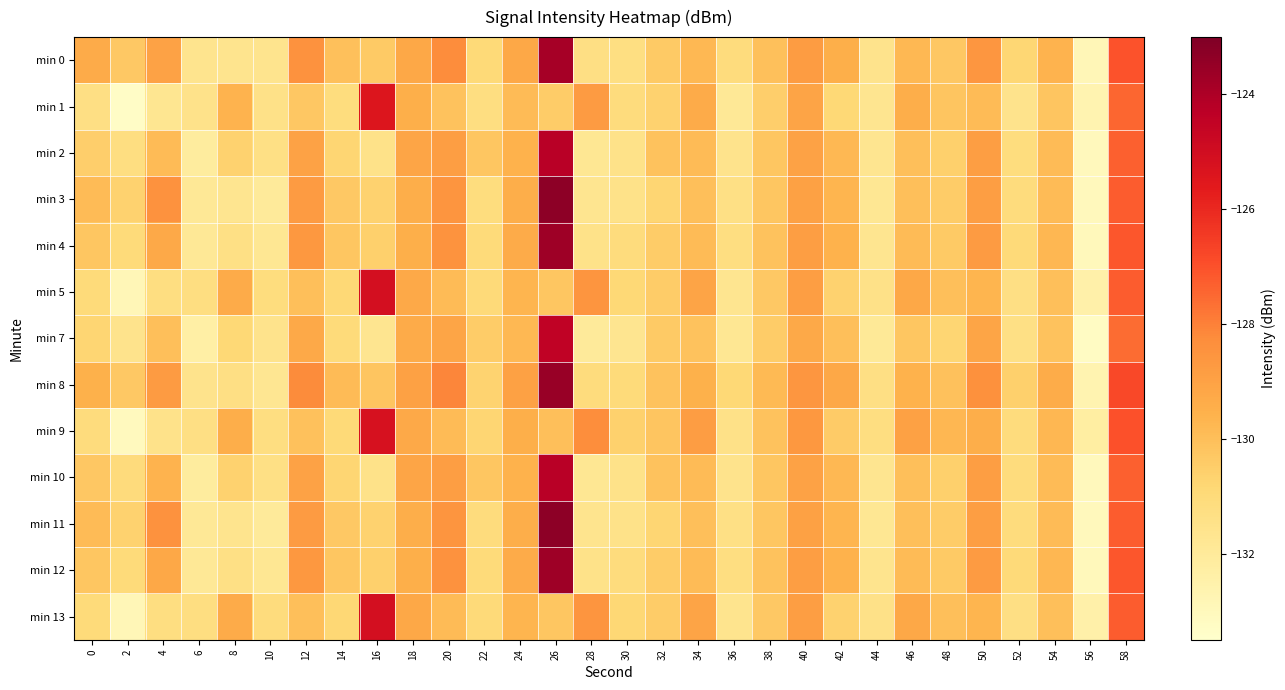

Reading right to left, transcribe all the data shown in this chart.

min 0: 58=-127.0	56=-132.9	54=-129.6	52=-130.8	50=-128.6	48=-130.3	46=-129.8	44=-131.5	42=-129.4	40=-128.8	38=-130.0	36=-131.1	34=-129.8	32=-130.4	30=-131.3	28=-131.3	26=-123.9	24=-129.2	22=-130.9	20=-128.3	18=-129.2	16=-130.4	14=-130.0	12=-128.4	10=-131.6	8=-131.6	6=-131.6	4=-129.0	2=-130.3	0=-129.3
min 1: 58=-127.5	56=-132.7	54=-130.2	52=-131.5	50=-129.9	48=-130.2	46=-129.4	44=-131.7	42=-130.9	40=-129.1	38=-130.5	36=-131.9	34=-129.3	32=-130.7	30=-131.1	28=-128.8	26=-130.5	24=-129.9	22=-131.2	20=-130.1	18=-129.5	16=-125.4	14=-131.2	12=-130.3	10=-131.4	8=-129.6	6=-131.5	4=-131.7	2=-133.3	0=-131.3
min 2: 58=-127.3	56=-133.0	54=-129.9	52=-131.1	50=-128.9	48=-130.6	46=-130.0	44=-131.7	42=-129.8	40=-129.0	38=-130.2	36=-131.6	34=-129.9	32=-130.1	30=-131.5	28=-131.8	26=-124.2	24=-129.6	22=-130.2	20=-128.9	18=-129.1	16=-131.5	14=-130.8	12=-129.0	10=-131.3	8=-130.7	6=-132.1	4=-129.9	2=-131.2	0=-130.5
min 3: 58=-127.2	56=-133.0	54=-129.9	52=-131.1	50=-128.9	48=-130.5	46=-130.0	44=-131.8	42=-129.7	40=-129.0	38=-130.2	36=-131.3	34=-130.0	32=-130.8	30=-131.5	28=-131.7	26=-123.3	24=-129.4	22=-131.1	20=-128.5	18=-129.4	16=-130.7	14=-130.3	12=-128.8	10=-132.0	8=-131.7	6=-131.9	4=-128.4	2=-130.7	0=-129.9
min 4: 58=-127.1	56=-133.0	54=-129.8	52=-131.0	50=-128.8	48=-130.3	46=-129.9	44=-131.7	42=-129.6	40=-128.9	38=-130.1	36=-131.2	34=-129.9	32=-130.5	30=-131.1	28=-131.5	26=-123.7	24=-129.3	22=-131.0	20=-128.5	18=-129.5	16=-130.6	14=-130.2	12=-128.7	10=-131.8	8=-131.3	6=-131.9	4=-129.2	2=-131.0	0=-130.2
min 5: 58=-127.2	56=-132.5	54=-130.0	52=-131.3	50=-129.7	48=-130.0	46=-129.2	44=-131.4	42=-130.7	40=-128.9	38=-130.3	36=-131.7	34=-129.1	32=-130.4	30=-130.9	28=-128.5	26=-130.2	24=-129.7	22=-131.0	20=-129.9	18=-129.2	16=-125.1	14=-130.9	12=-130.0	10=-131.1	8=-129.3	6=-131.2	4=-131.2	2=-132.9	0=-131.0
min 7: 58=-127.6	56=-133.2	54=-130.1	52=-131.3	50=-129.1	48=-130.8	46=-130.2	44=-131.9	42=-130.0	40=-129.2	38=-130.5	36=-131.8	34=-130.1	32=-130.3	30=-131.7	28=-132.0	26=-124.5	24=-129.8	22=-130.5	20=-129.1	18=-129.3	16=-131.7	14=-131.0	12=-129.2	10=-131.6	8=-130.9	6=-132.3	4=-130.0	2=-131.5	0=-130.8
min 8: 58=-126.8	56=-132.7	54=-129.4	52=-130.6	50=-128.4	48=-130.1	46=-129.6	44=-131.3	42=-129.2	40=-128.6	38=-129.8	36=-130.9	34=-129.5	32=-130.1	30=-131.0	28=-131.1	26=-123.5	24=-129.0	22=-130.7	20=-128.1	18=-129.0	16=-130.2	14=-129.9	12=-128.2	10=-131.8	8=-131.3	6=-131.5	4=-128.8	2=-130.3	0=-129.5
min 9: 58=-127.0	56=-132.2	54=-129.8	52=-131.1	50=-129.4	48=-129.8	46=-129.0	44=-131.2	42=-130.4	40=-128.7	38=-130.1	36=-131.4	34=-128.9	32=-130.2	30=-130.6	28=-128.3	26=-130.0	24=-129.5	22=-130.8	20=-129.9	18=-129.2	16=-125.2	14=-130.9	12=-130.1	10=-131.2	8=-129.4	6=-131.3	4=-131.5	2=-133.1	0=-131.1
min 10: 58=-127.3	56=-133.0	54=-129.9	52=-131.1	50=-128.9	48=-130.6	46=-130.0	44=-131.7	42=-129.8	40=-129.0	38=-130.2	36=-131.6	34=-129.9	32=-130.1	30=-131.5	28=-131.8	26=-124.2	24=-129.6	22=-130.2	20=-128.9	18=-129.1	16=-131.5	14=-130.8	12=-129.0	10=-131.3	8=-130.7	6=-132.1	4=-129.6	2=-131.1	0=-130.3
min 11: 58=-127.2	56=-133.0	54=-129.9	52=-131.1	50=-128.9	48=-130.5	46=-130.0	44=-131.8	42=-129.7	40=-129.0	38=-130.2	36=-131.3	34=-130.0	32=-130.8	30=-131.5	28=-131.7	26=-123.3	24=-129.4	22=-131.1	20=-128.5	18=-129.4	16=-130.7	14=-130.3	12=-128.8	10=-132.0	8=-131.7	6=-131.9	4=-128.4	2=-130.7	0=-129.9
min 12: 58=-127.1	56=-133.0	54=-129.8	52=-131.0	50=-128.8	48=-130.3	46=-129.9	44=-131.7	42=-129.6	40=-128.9	38=-130.1	36=-131.2	34=-129.9	32=-130.5	30=-131.1	28=-131.5	26=-123.7	24=-129.3	22=-131.0	20=-128.5	18=-129.5	16=-130.6	14=-130.2	12=-128.7	10=-131.8	8=-131.3	6=-131.9	4=-129.2	2=-131.0	0=-130.2
min 13: 58=-127.2	56=-132.5	54=-130.0	52=-131.3	50=-129.7	48=-130.0	46=-129.2	44=-131.4	42=-130.7	40=-128.9	38=-130.3	36=-131.7	34=-129.1	32=-130.4	30=-130.9	28=-128.5	26=-130.2	24=-129.7	22=-131.0	20=-129.9	18=-129.2	16=-125.1	14=-130.9	12=-130.0	10=-131.1	8=-129.3	6=-131.2	4=-131.2	2=-132.9	0=-131.0